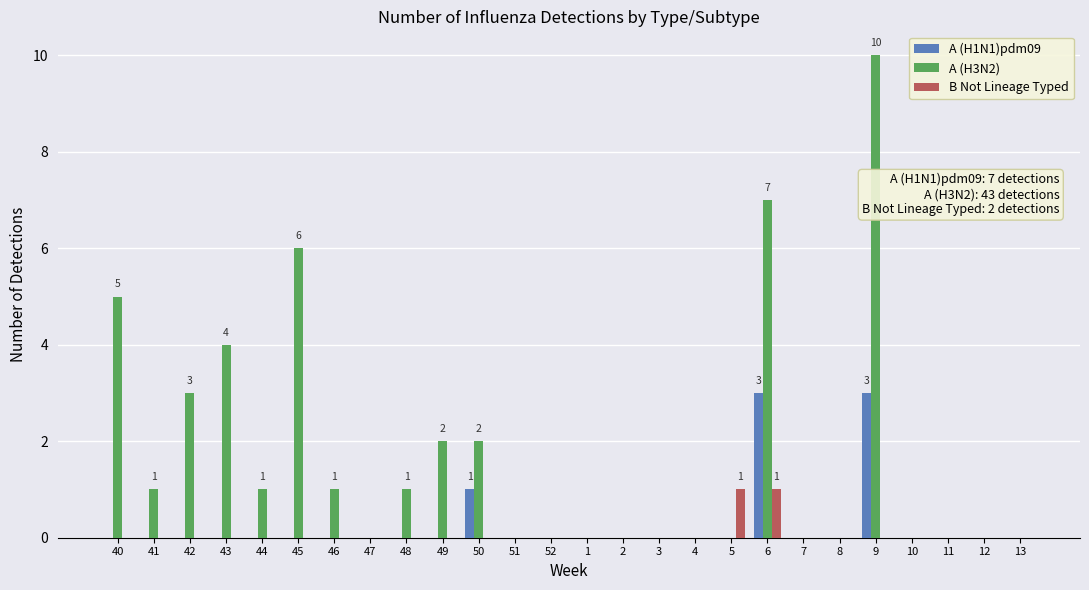

Which series changed the most between 48 and 6?

A (H3N2)